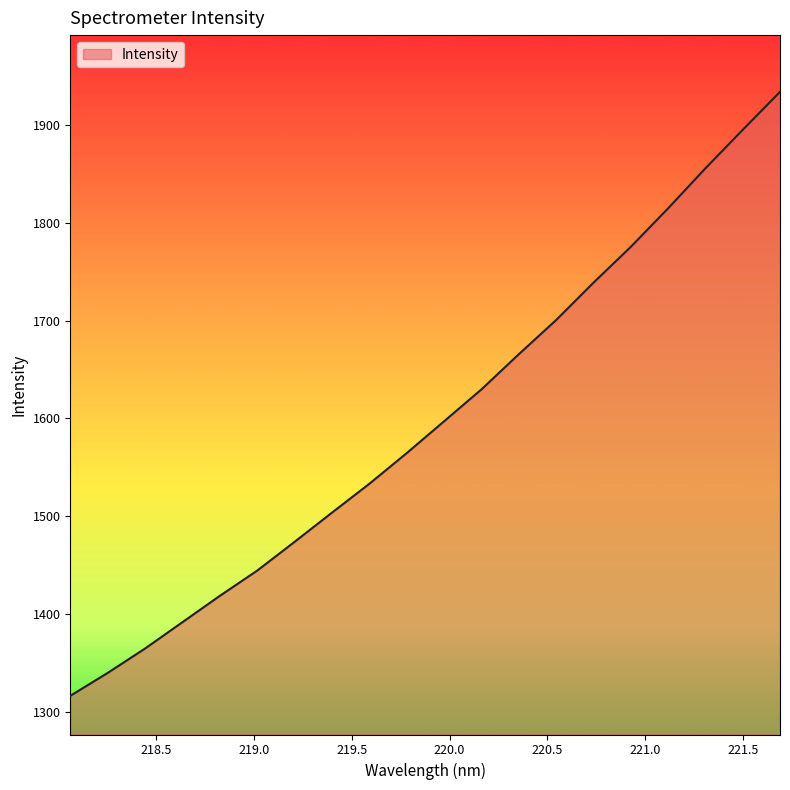

What is the difference between the maximum and minimum values?

617.2